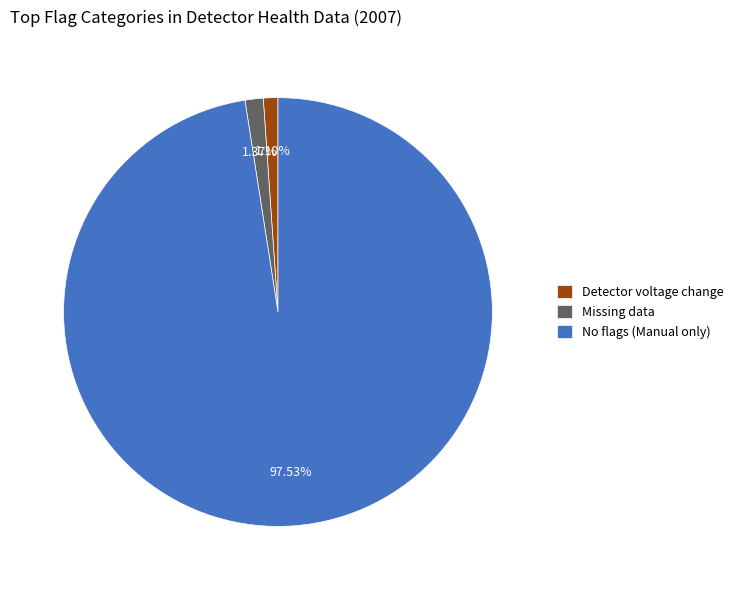

Combined, do Missing data and Detector voltage change account for over 50%?

No